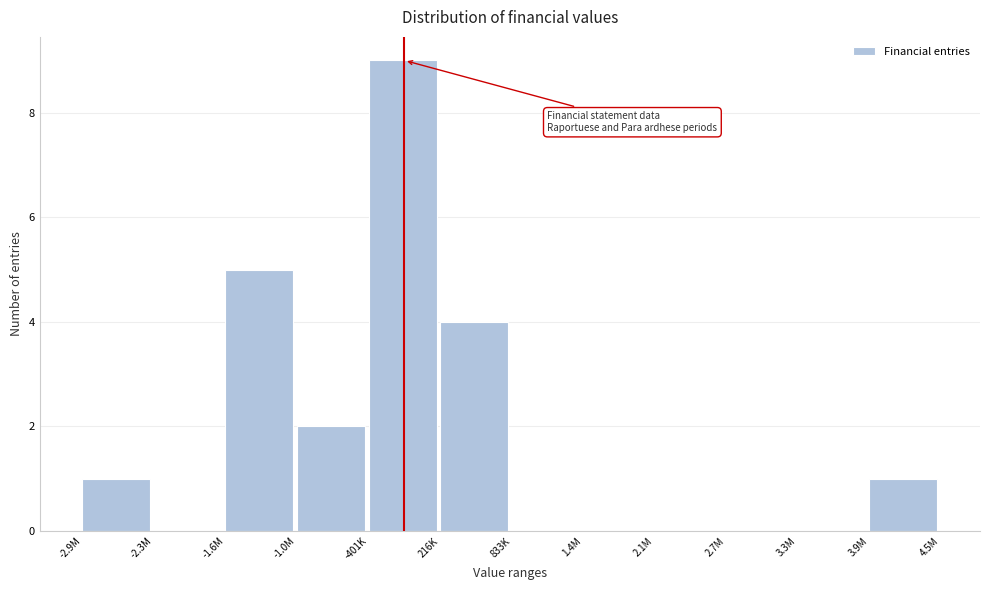

Reading right to left, what are all the values shown in this chart?

3.9M=1	3.3M=0	2.7M=0	2.1M=0	1.4M=0	833K=0	216K=4	-401K=9	-1.0M=2	-1.6M=5	-2.3M=0	-2.9M=1